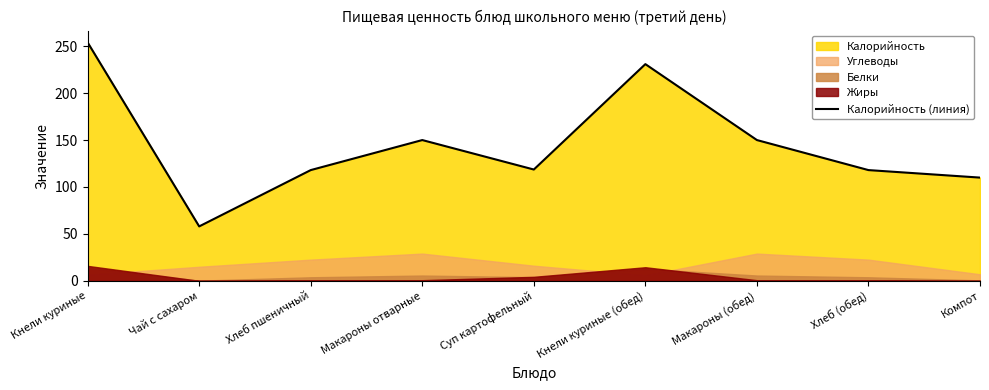

Between Хлеб пшеничный and Хлеб (обед), which is larger?

Хлеб пшеничный